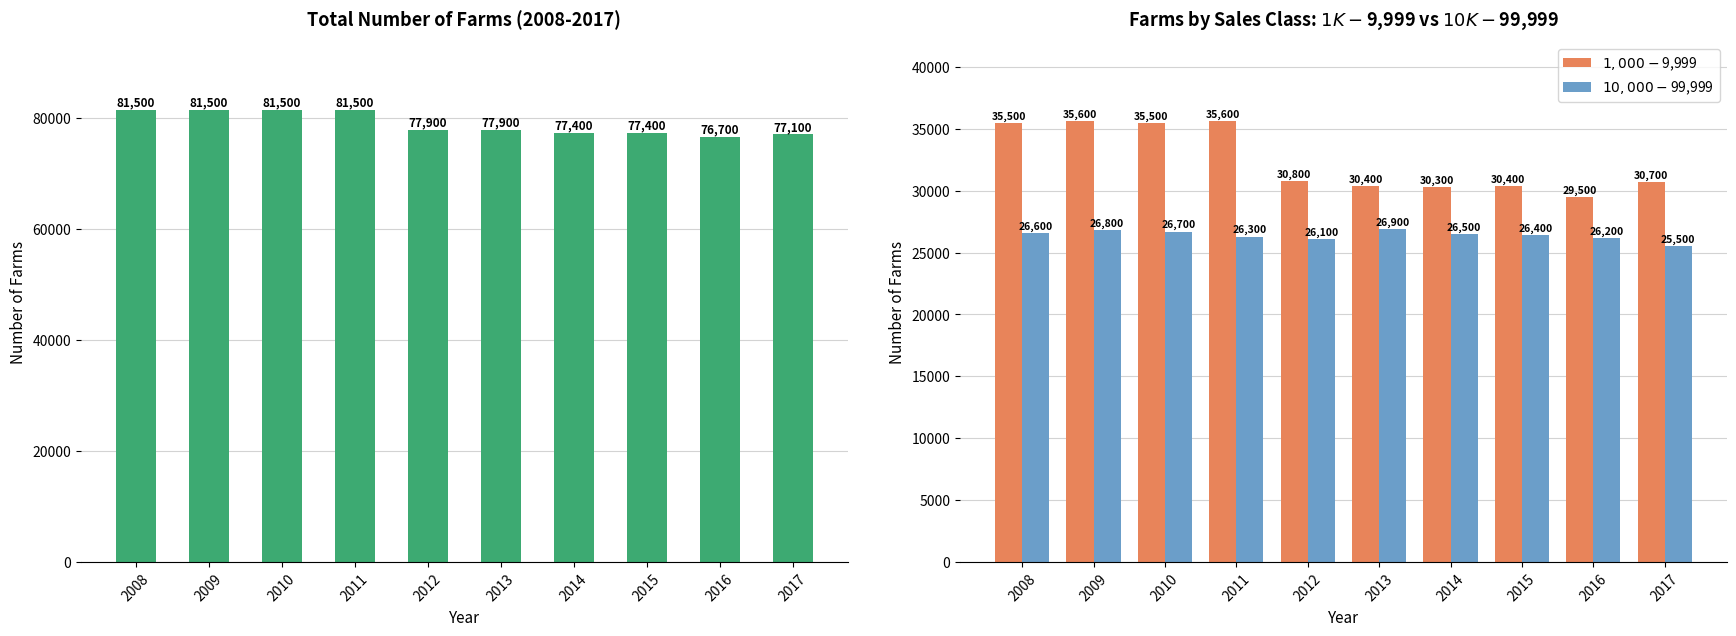

Which series has the widest spread of values?

$1,000-$9,999